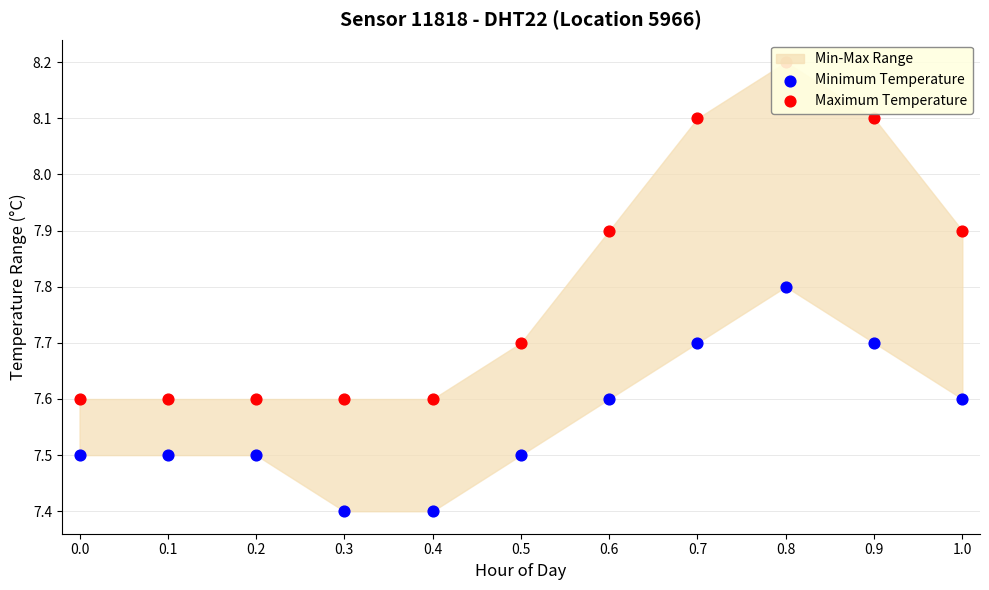

Which series has the largest total across all categories?

Maximum Temperature